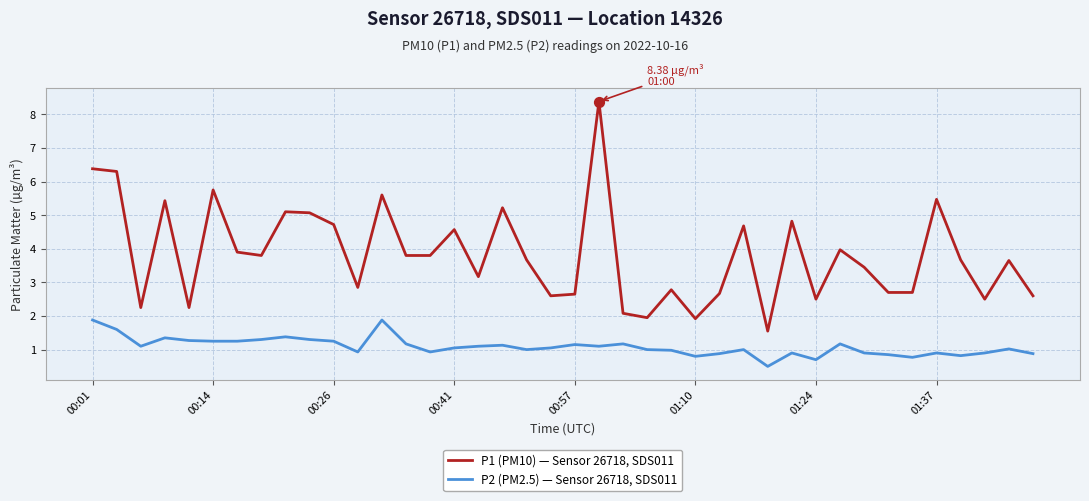

Which series has the largest total across all categories?

P1 (PM10) — Sensor 26718, SDS011